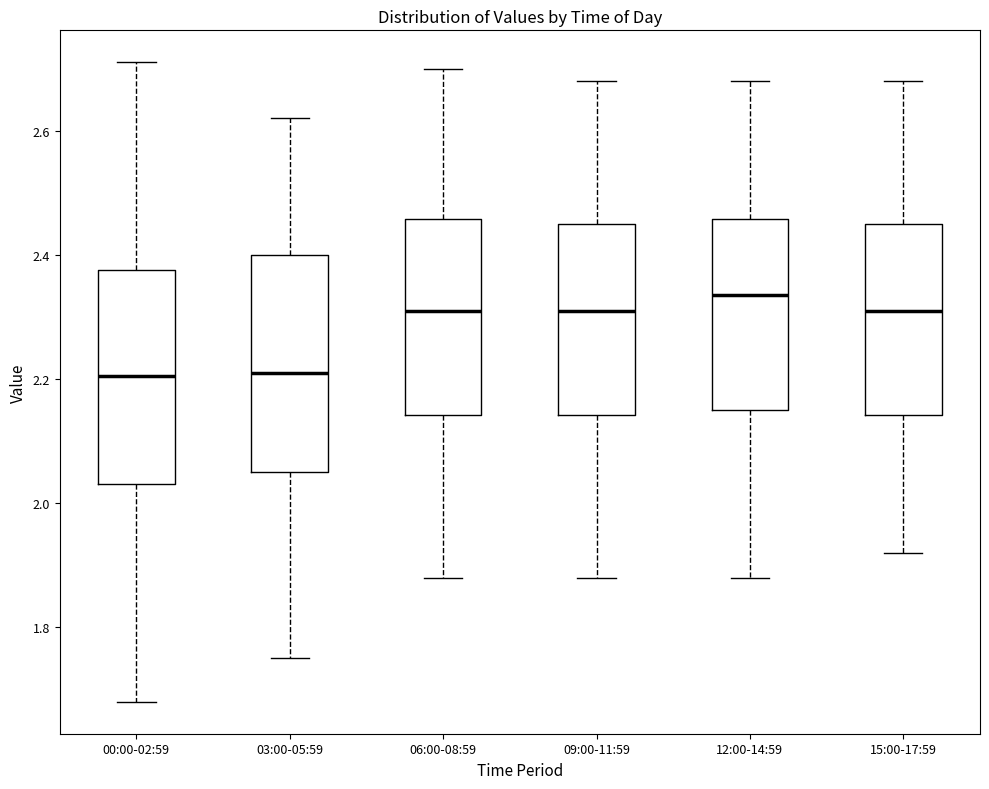

Reading left to right, read every box against the y-axis: the position of its median line, the range the box covers, and the ends of its whiskers. The values are not printed on the chart, so give them approximately, as read against the axis.

00:00-02:59: median 2.20, box 2.04 to 2.38, whiskers 1.68 to 2.72
03:00-05:59: median 2.22, box 2.06 to 2.40, whiskers 1.76 to 2.62
06:00-08:59: median 2.32, box 2.14 to 2.46, whiskers 1.88 to 2.70
09:00-11:59: median 2.32, box 2.14 to 2.46, whiskers 1.88 to 2.68
12:00-14:59: median 2.34, box 2.16 to 2.46, whiskers 1.88 to 2.68
15:00-17:59: median 2.32, box 2.14 to 2.46, whiskers 1.92 to 2.68